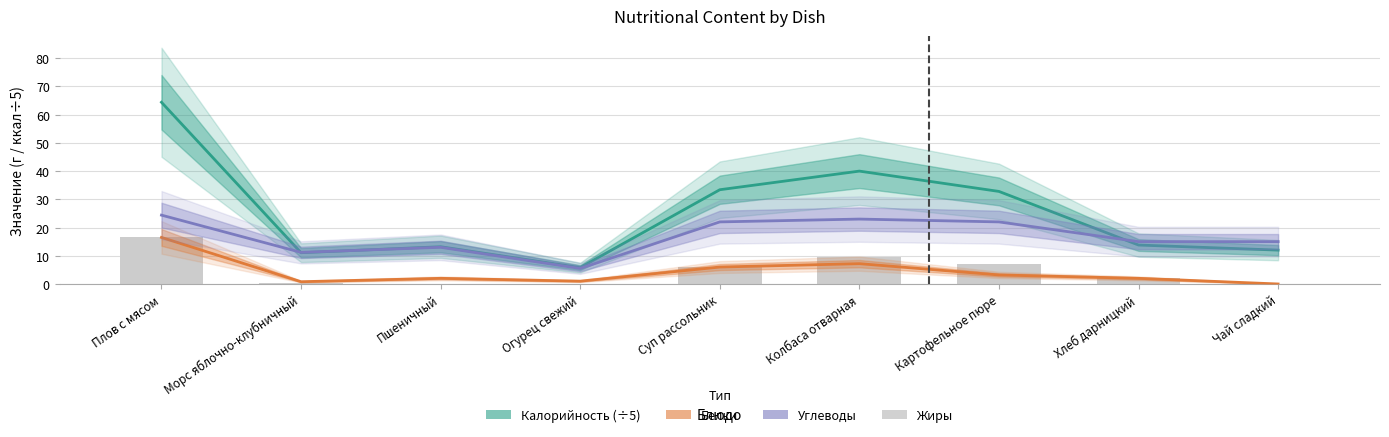

Between Плов с мясом and Колбаса отварная, which is larger?

Плов с мясом